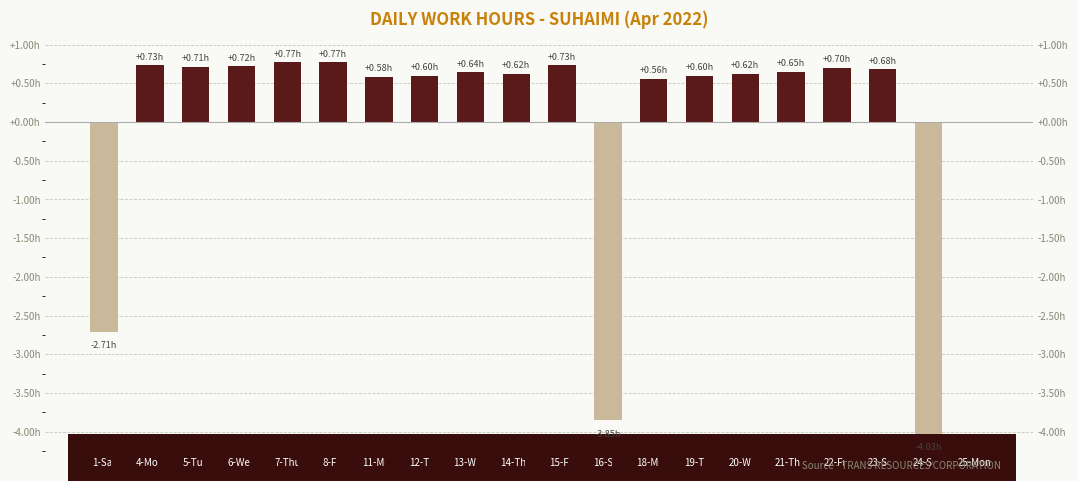

Rank the categories by value from highest to lowest.

7-Thu, 8-Fri, 4-Mon, 15-Fri, 6-Wed, 5-Tue, 22-Fri, 23-Sat, 21-Thu, 13-Wed, 14-Thu, 20-Wed, 12-Tue, 19-Tue, 11-Mon, 18-Mon, 25-Mon, 1-Sat, 16-Sat, 24-Sun